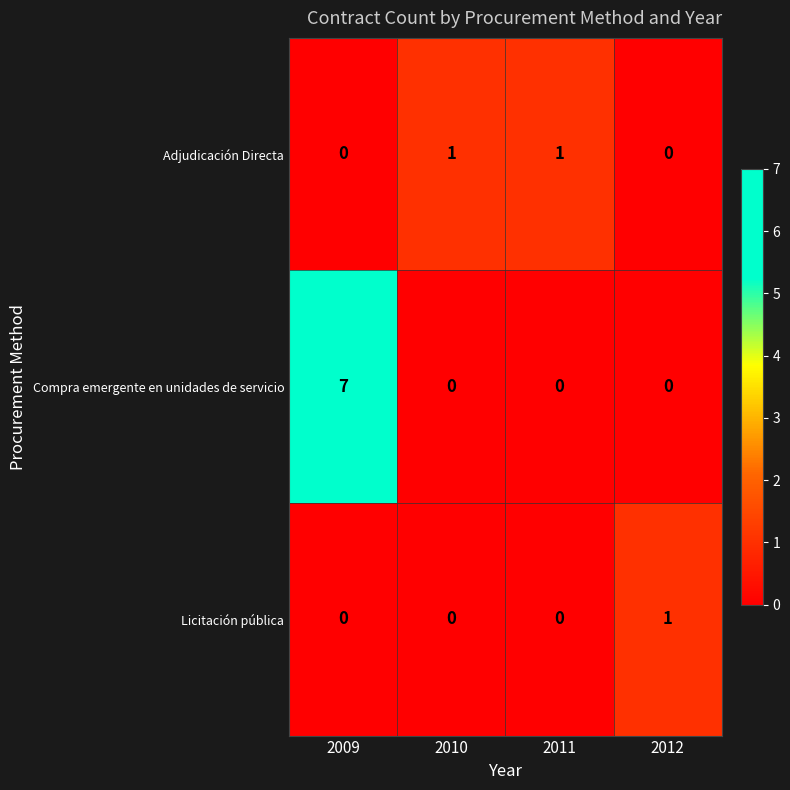

What is the difference between the maximum and minimum values in the Compra emergente en unidades de servicio series?

7